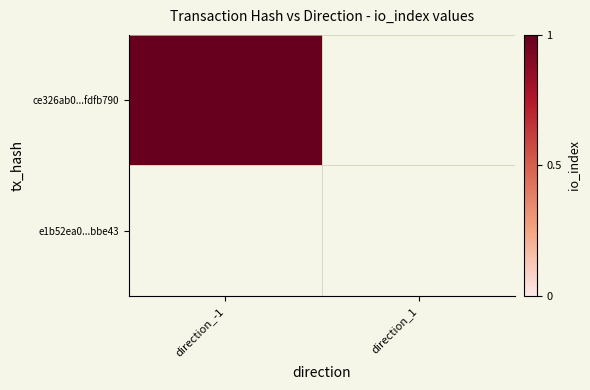

Which series has the widest spread of values?

ce326ab0787087e81193ada7b678b557fdfb790